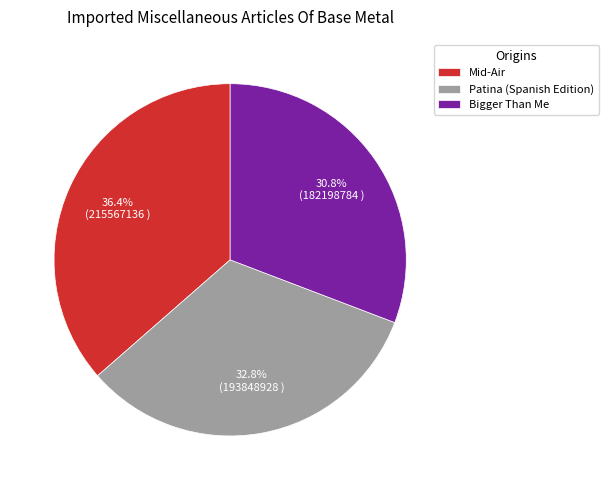

The Bigger Than Me slice represents 31% of the pie. True or false?

True